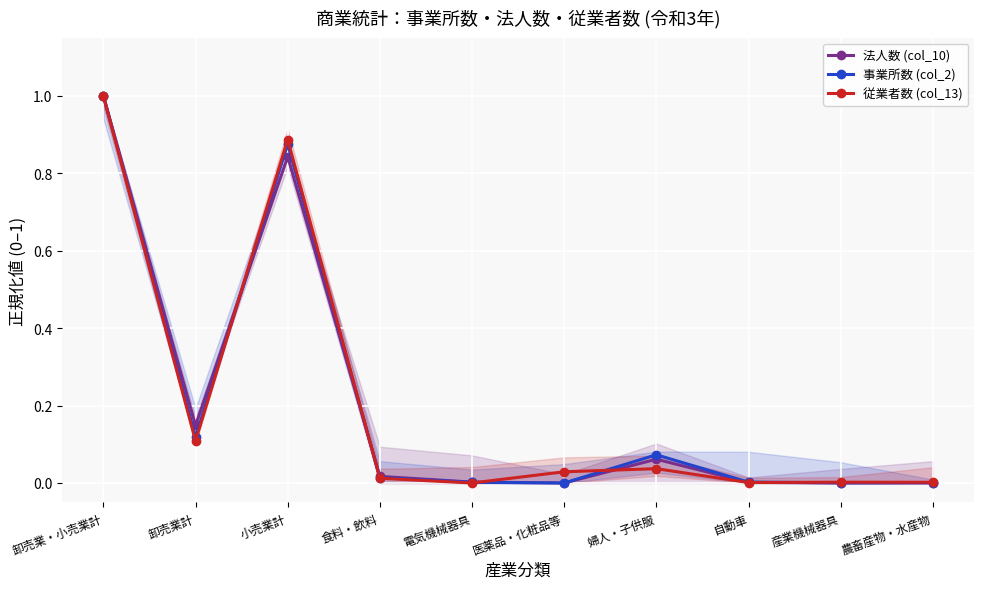

Between 卸売業・小売業計 and 婦人・子供服, which series saw the biggest shift?

従業者数 (col_13)